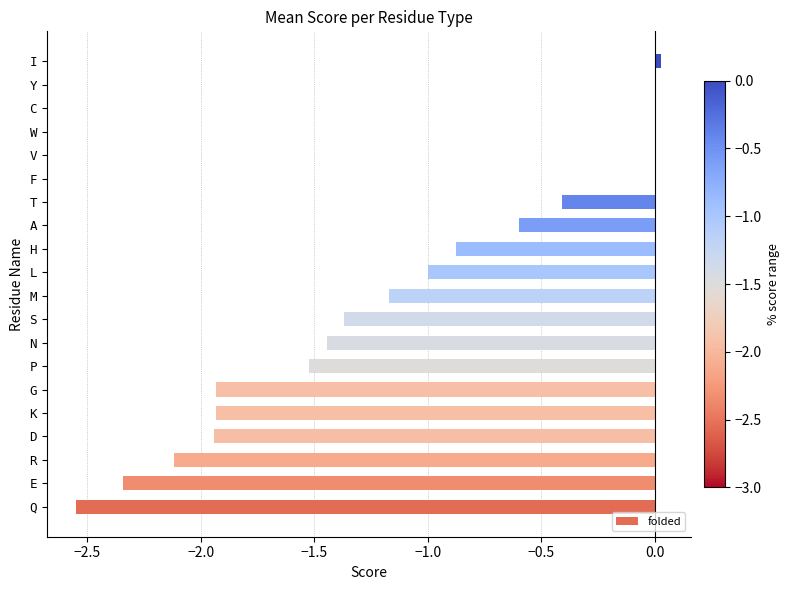

The value at L is -0.3. True or false?

False